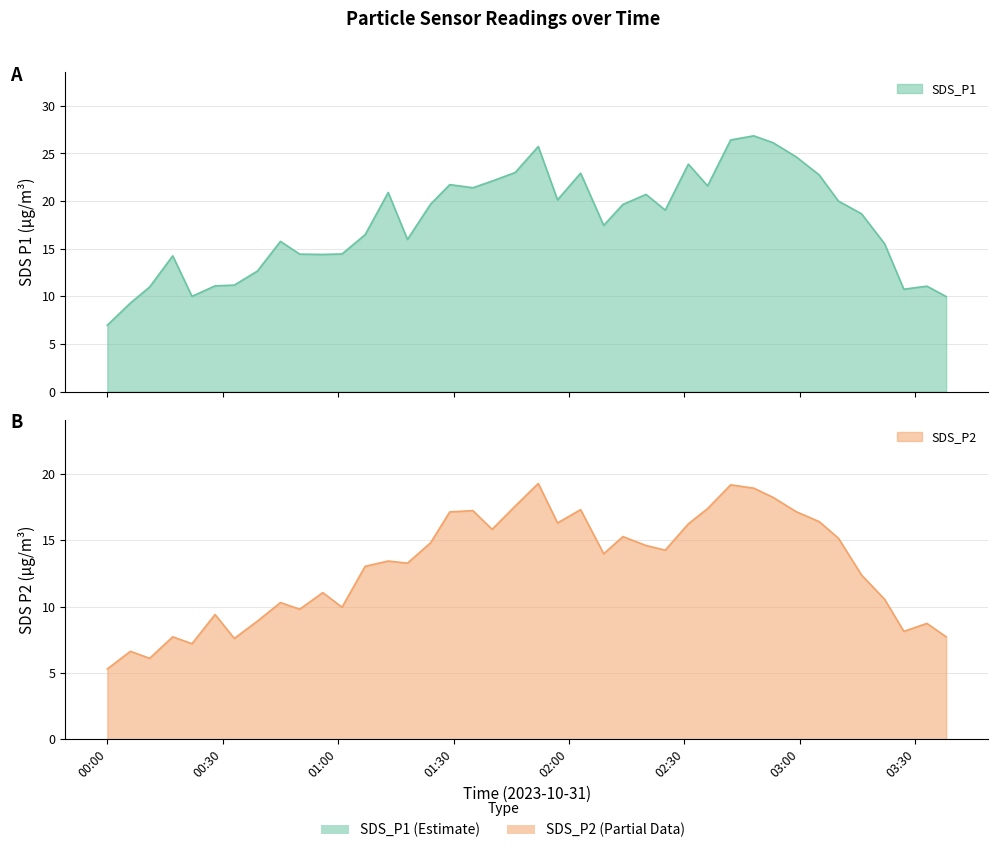

At how many categories does at least one series exceed 23?

6